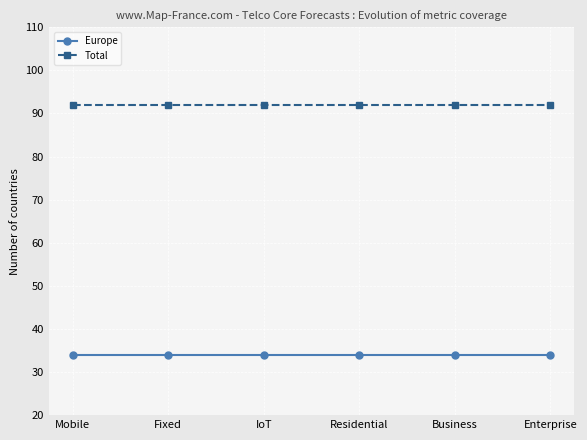

What is the approximate value of Total at Mobile?

92